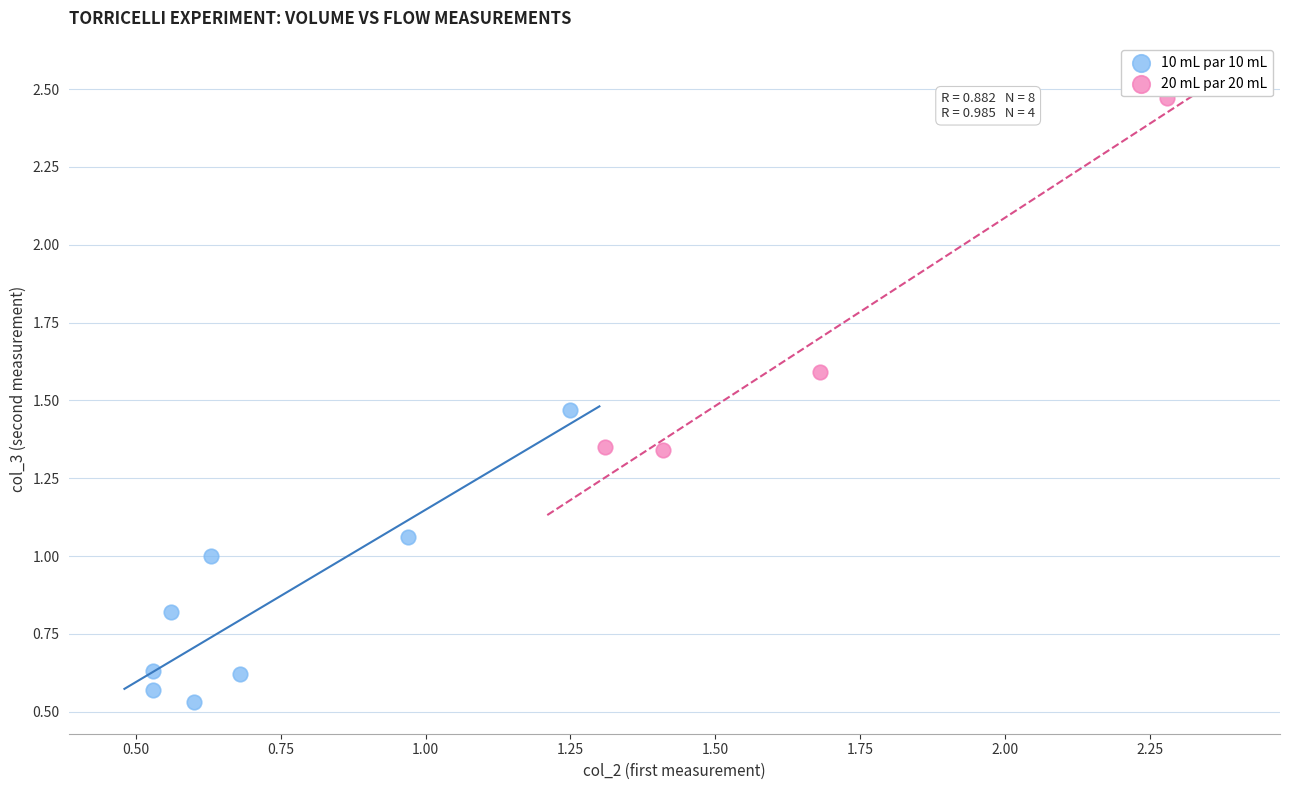

What are all the series names shown in the legend?

10 mL par 10 mL, 20 mL par 20 mL